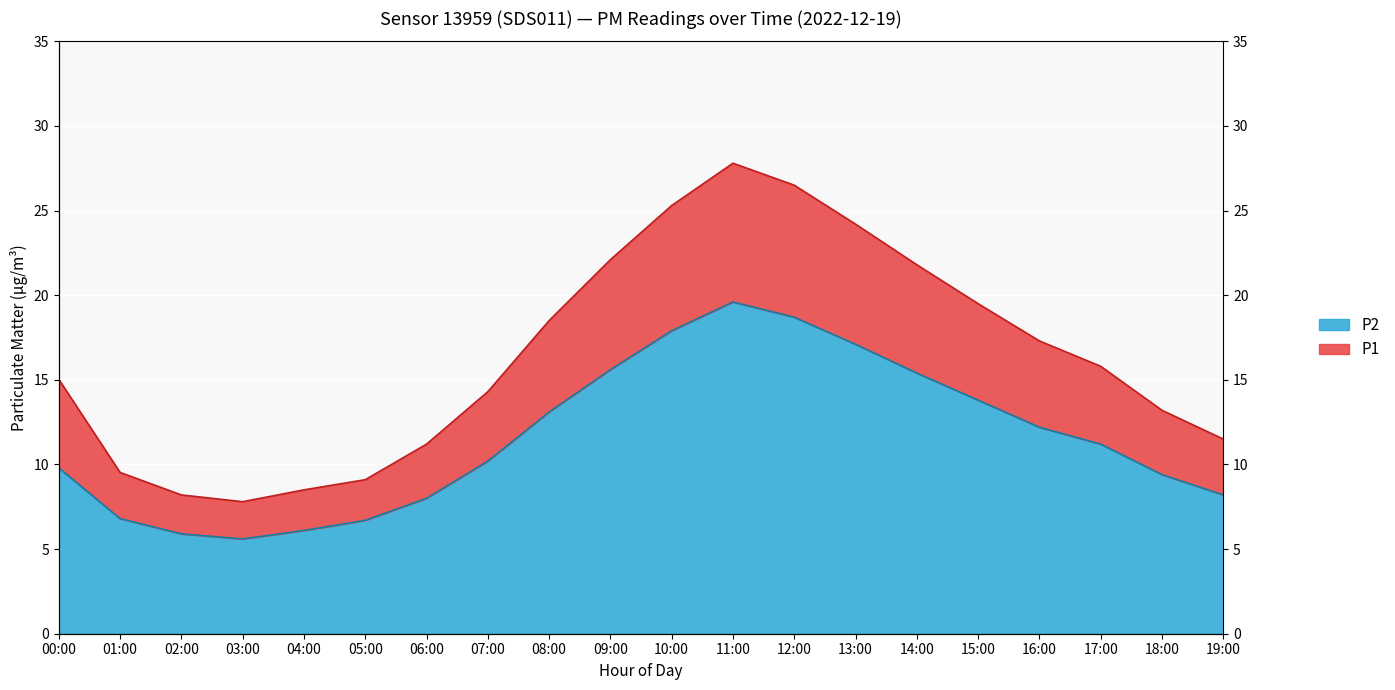

What is the spread (max minus min) of values at 01:00?

2.7